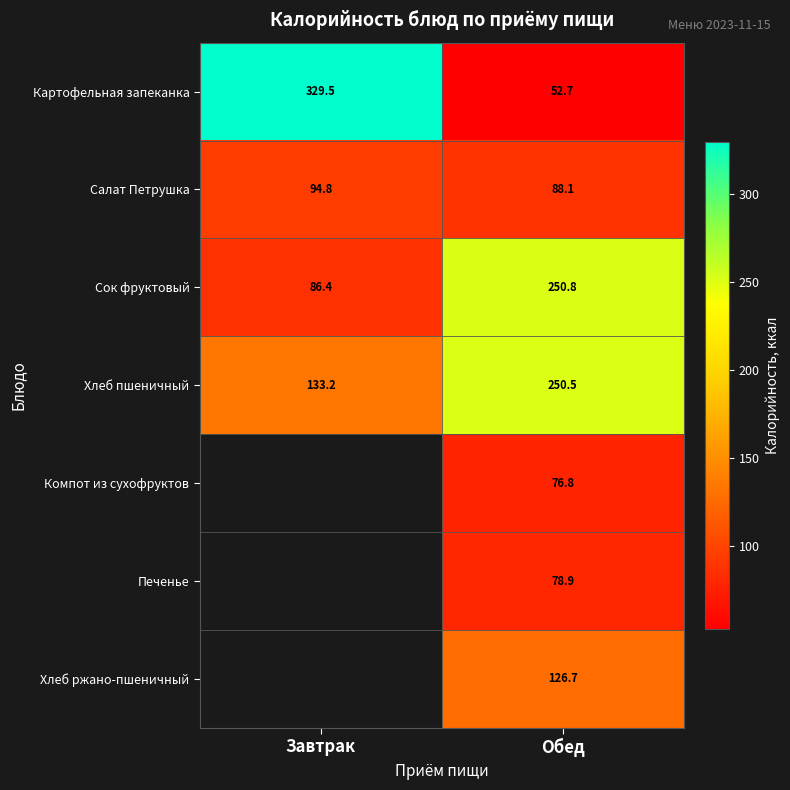

Which has a higher value, Обед or Завтрак?

Завтрак